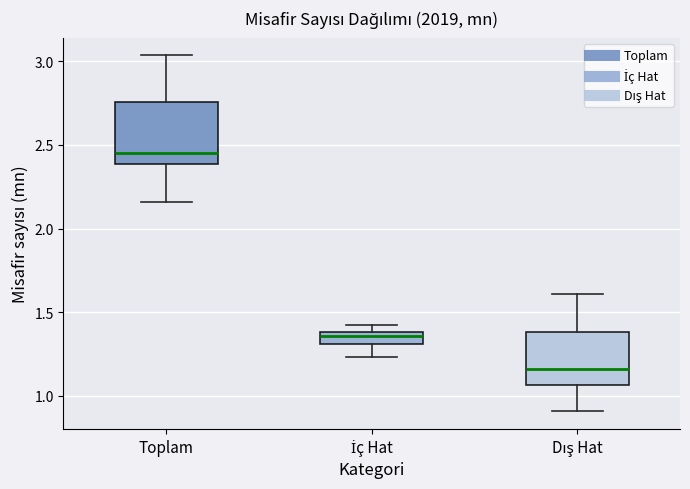

Where is the upper edge of the box for Toplam on the y-axis? The values are not printed on the chart, so give them approximately, as read against the axis.

2.75